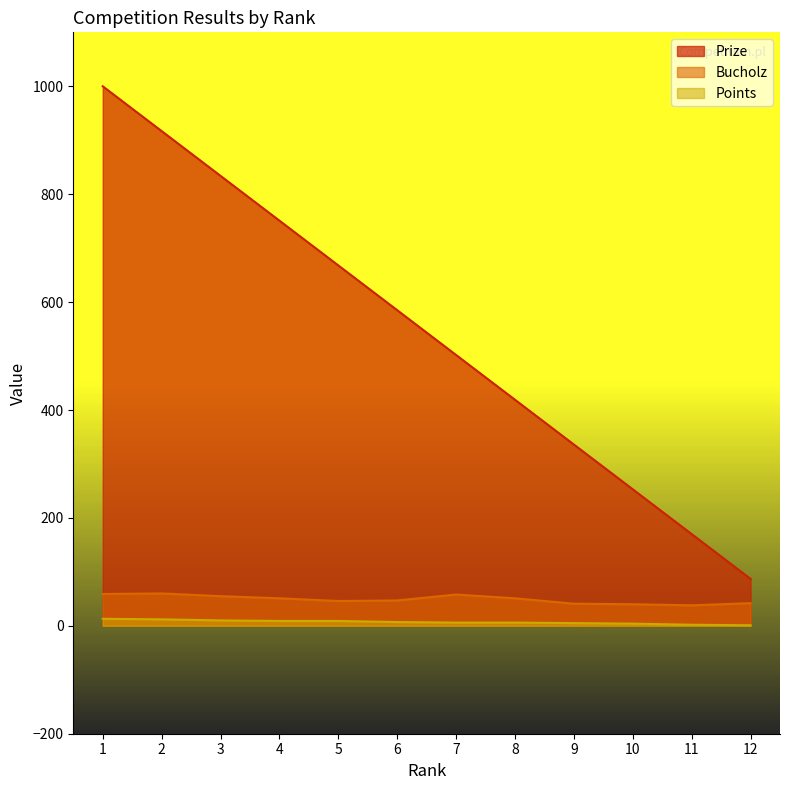

True or false: Prize and Points intersect in this chart.

False